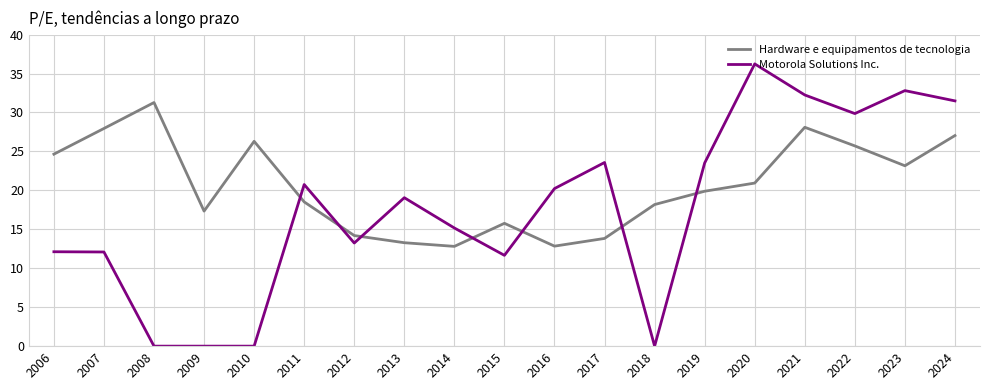

Which series has the largest total across all categories?

Hardware e equipamentos de tecnologia